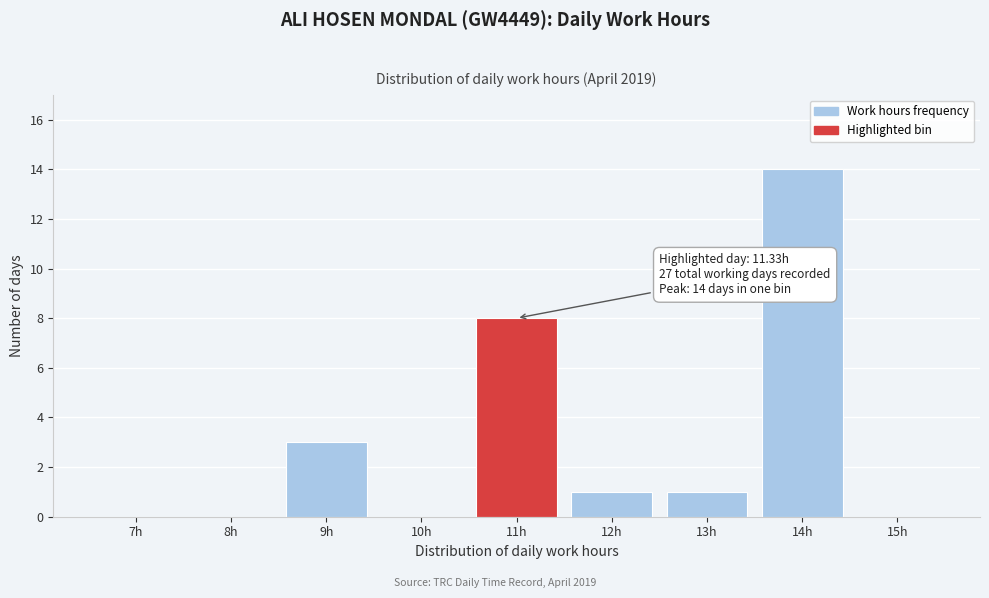

Reading left to right, extract all data points from this chart.

7h=0	8h=0	9h=3	10h=0	11h=8	12h=1	13h=1	14h=14	15h=0